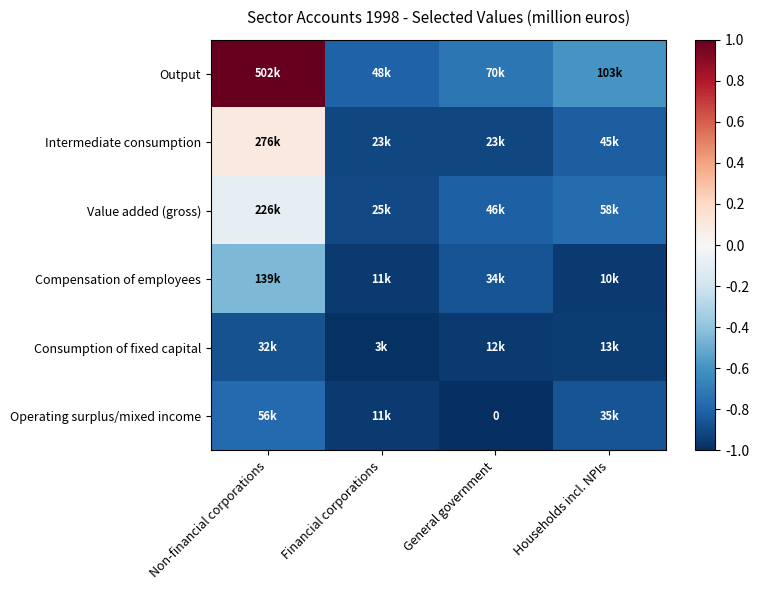

What is the lowest value of the Intermediate consumption series?

-0.9